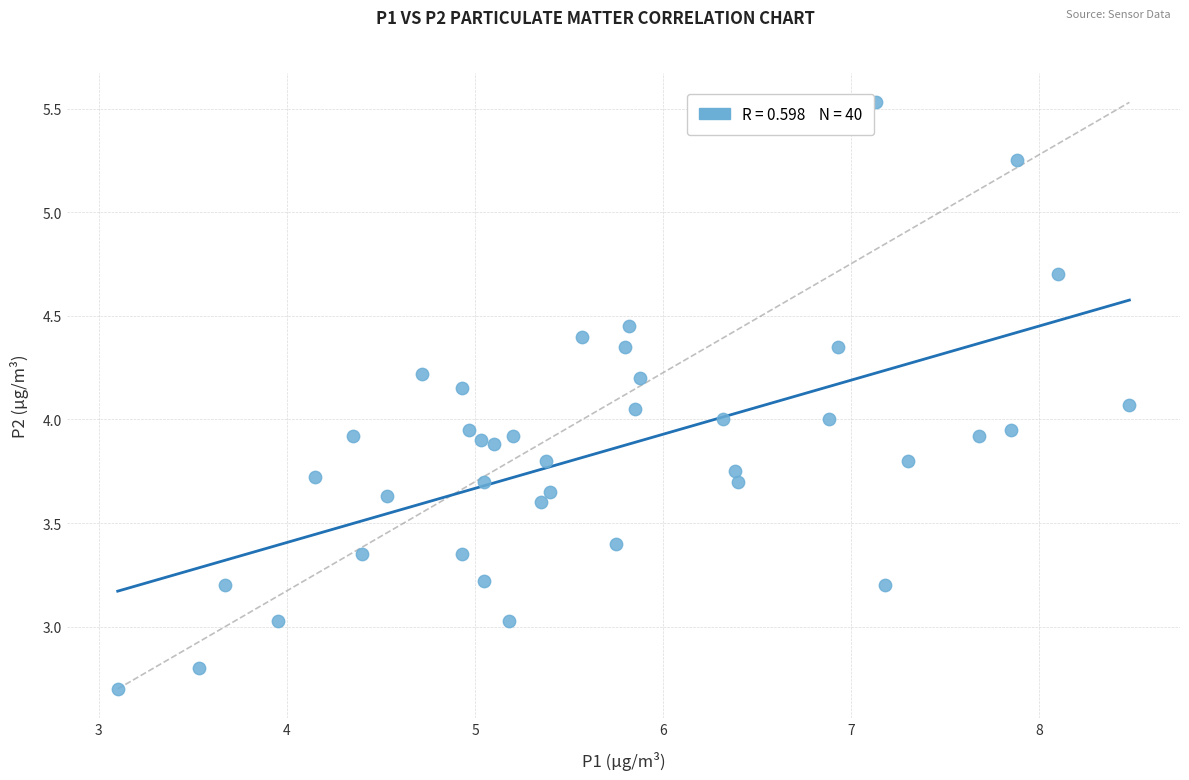

What is the range of Y values (max minus min)?

2.8